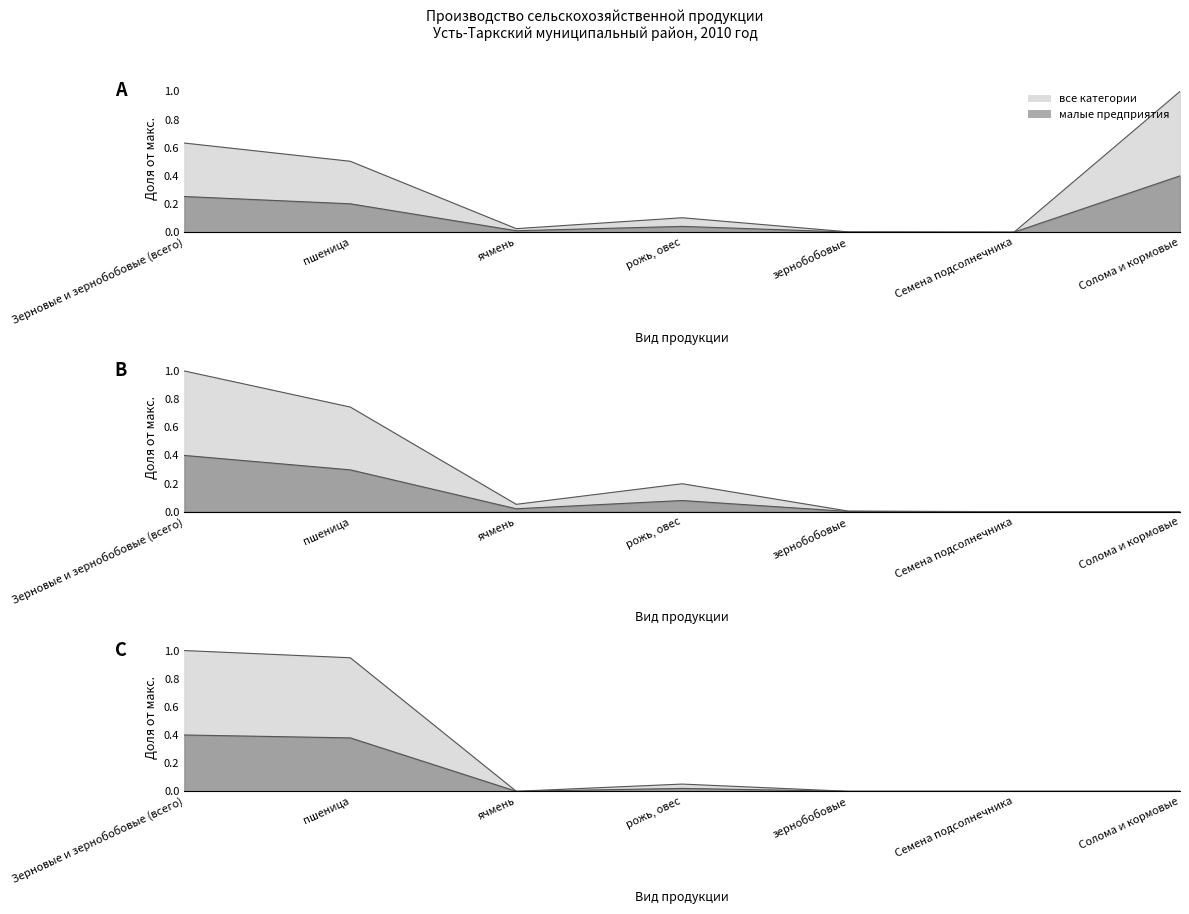

Which series has the largest total across all categories?

все категории